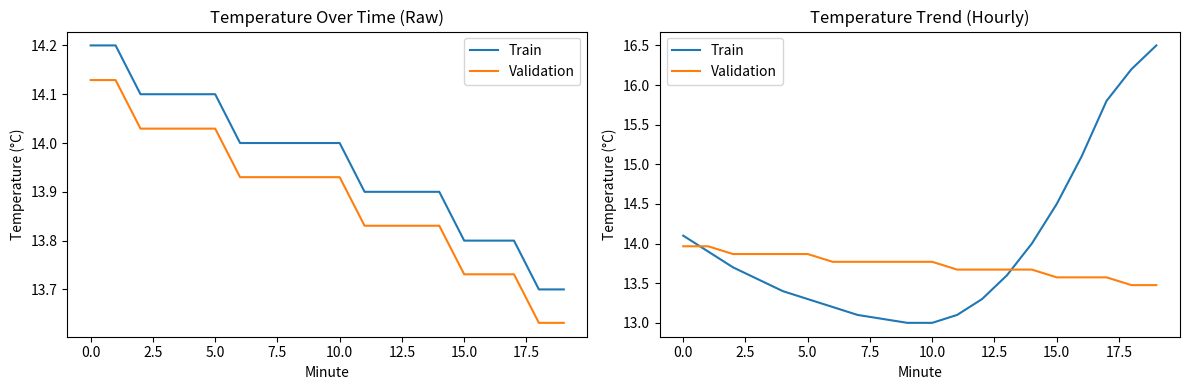

What is the difference between the maximum and minimum values in the Validation series?

0.5